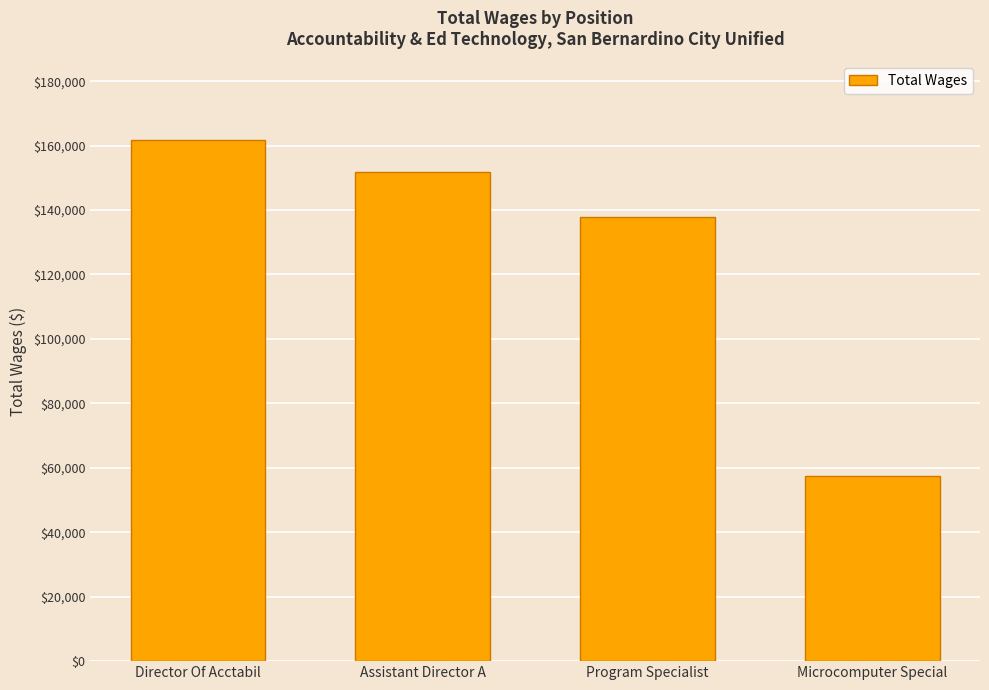

Which has a higher value, Director Of Acctabil or Assistant Director A?

Director Of Acctabil